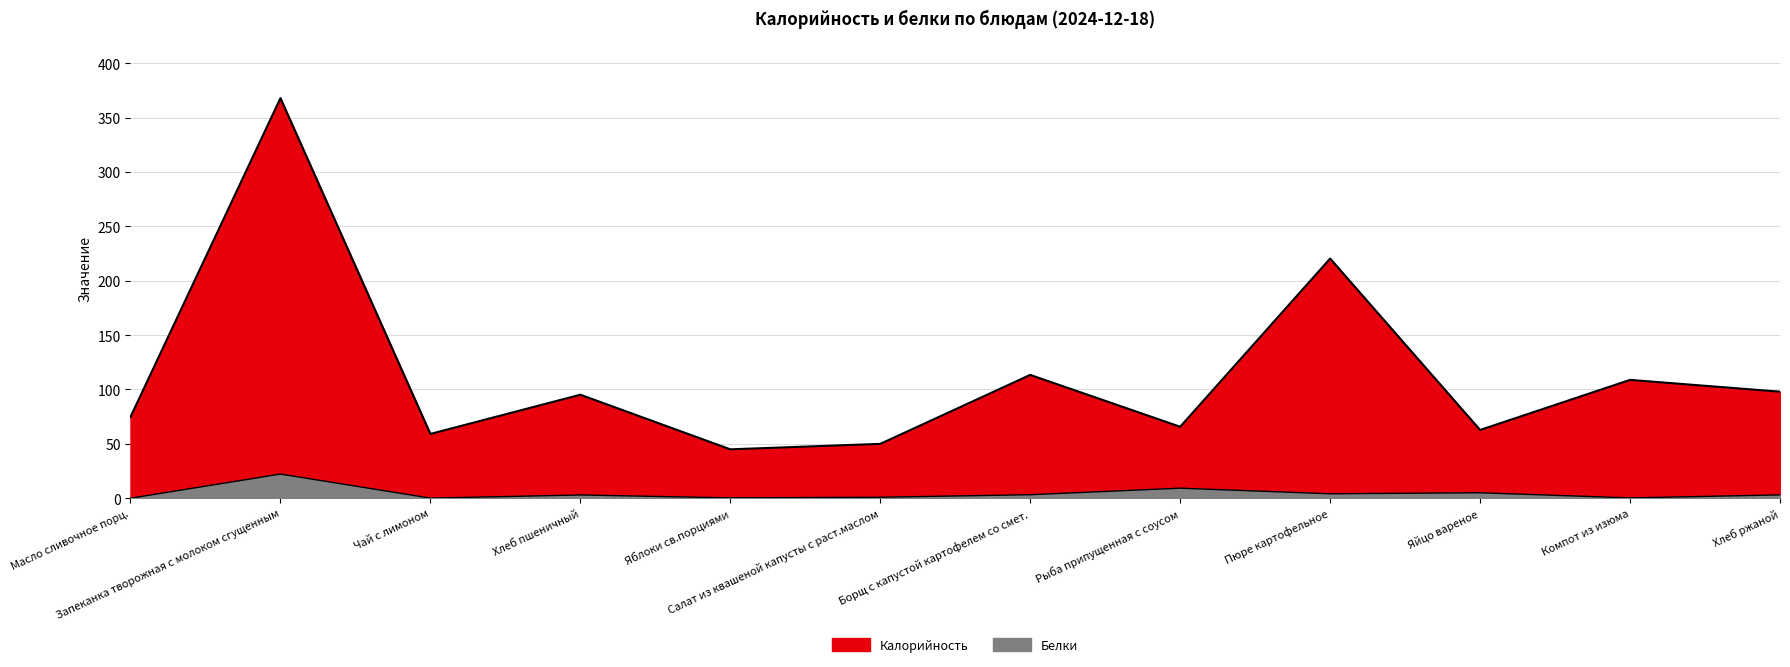

Does the chart display data point markers on the line(s)?

No